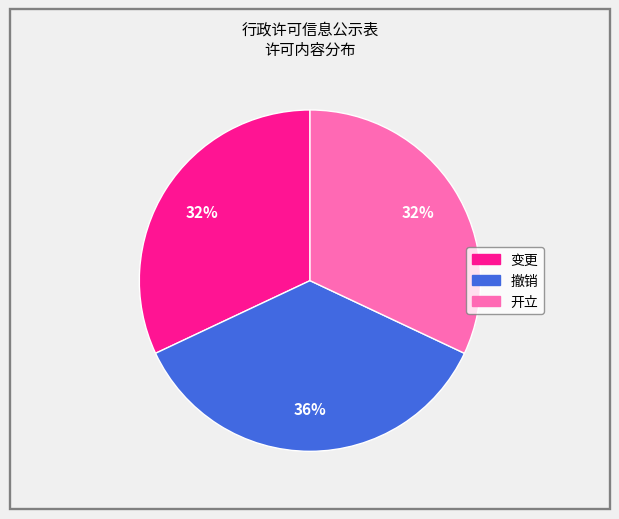

Combined, do 变更 and 开立 account for over 50%?

Yes